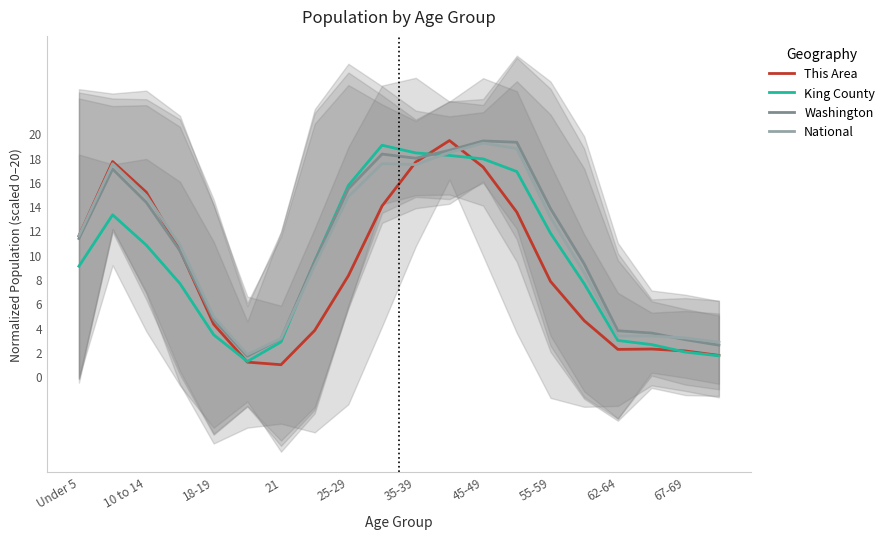

What is the total value across all series at 11?

74.6